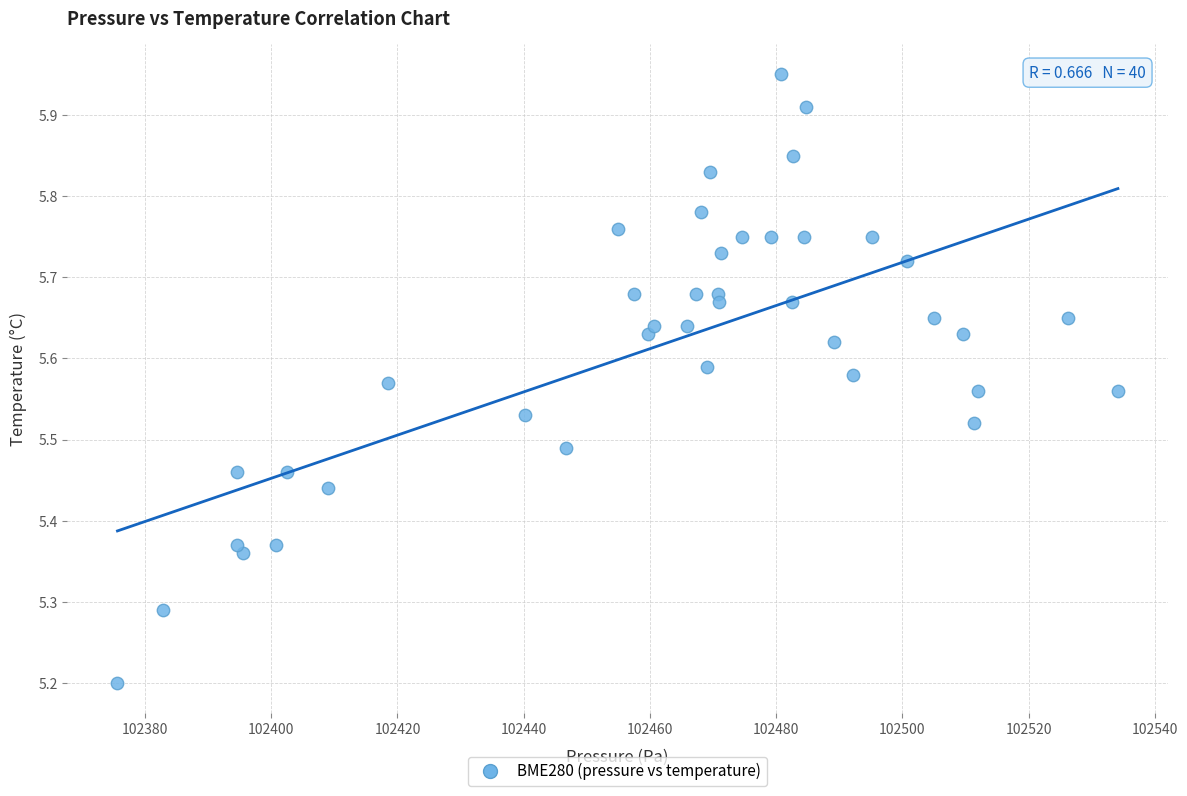

What Y value in the scatter plot is closest to 5?

5.2